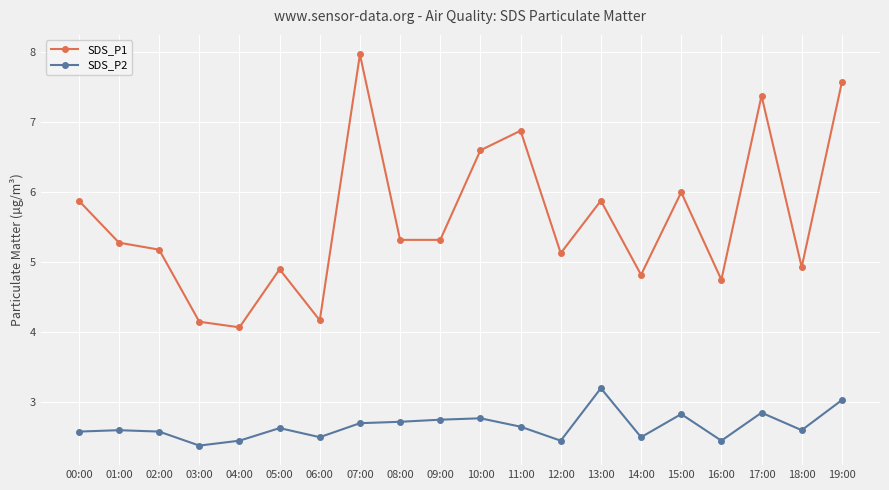

What is the value of the SDS_P1 point at the 10th from the left?

5.3